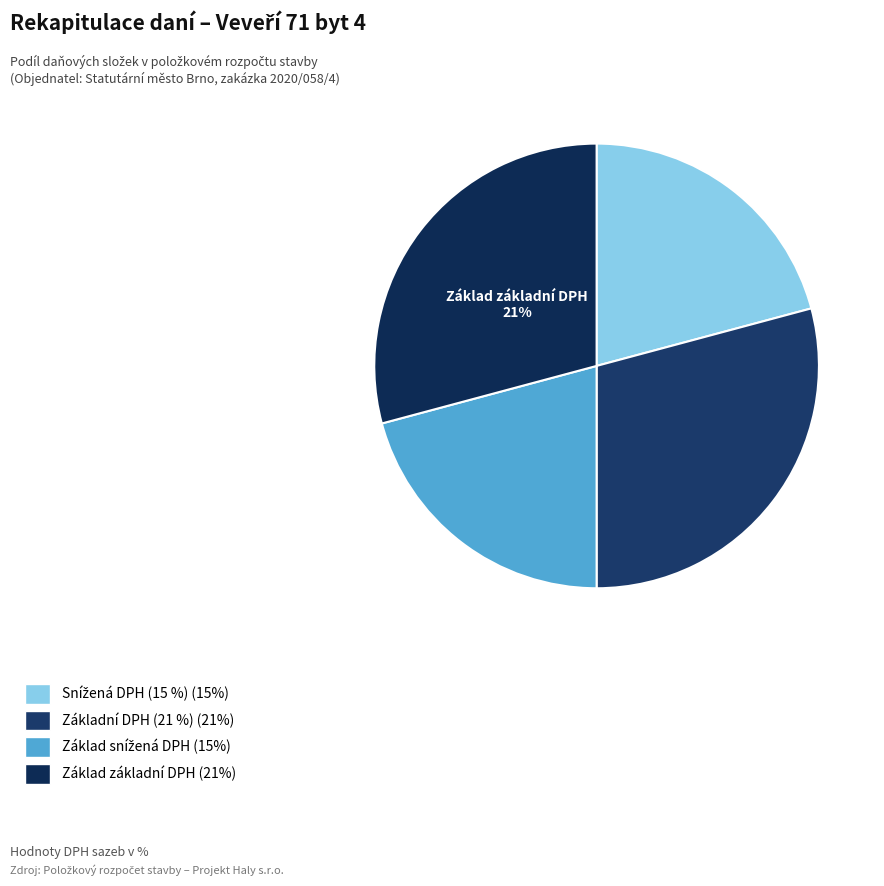

Is the sum of Základ pro základní DPH (21%) and Snížená DPH (15%) greater than half?

No